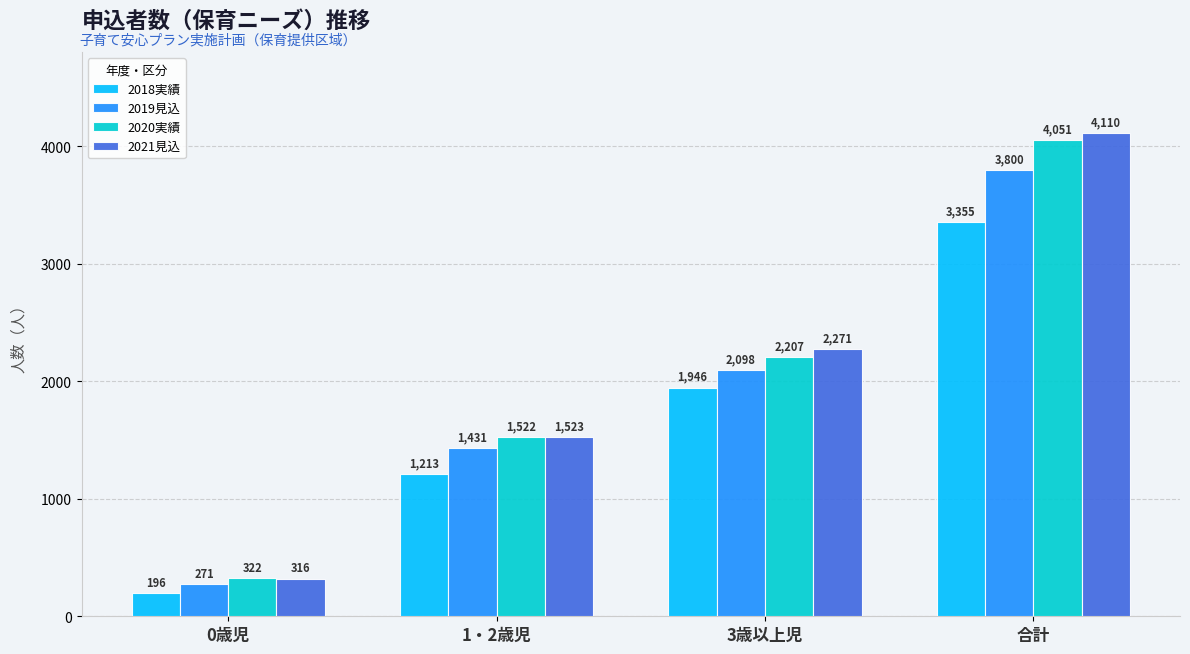

What is the approximate value of 2019見込 at 合計?

3800